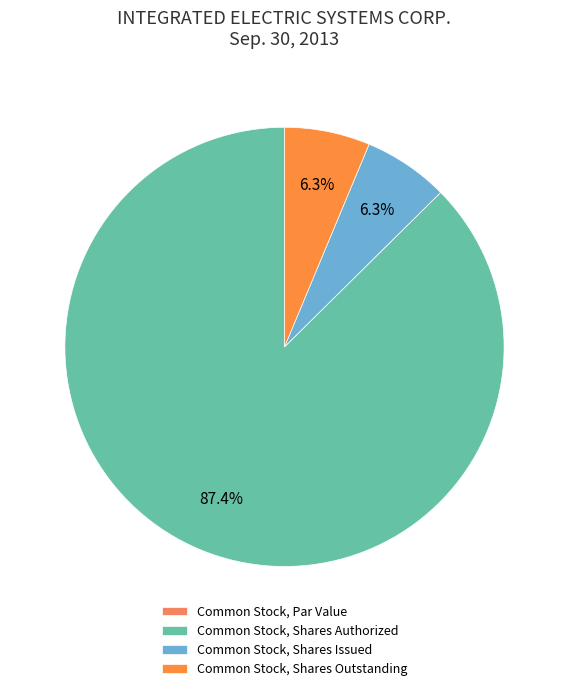

Does any single category account for the majority?

Yes